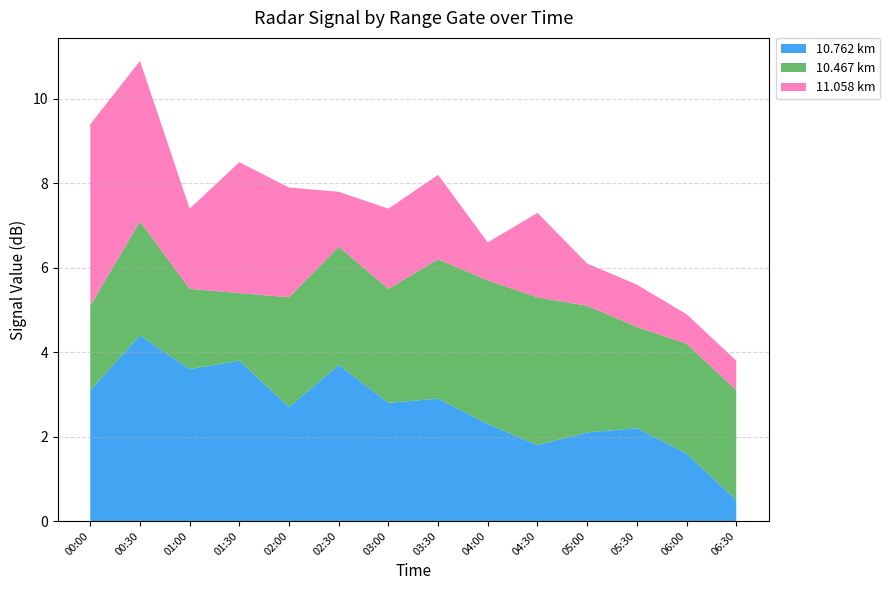

Reading right to left, extract all data points from this chart.

10.762 km: 2015/10/25 06:30=0.5	2015/10/25 06:00=1.6	2015/10/25 05:30=2.2	2015/10/25 05:00=2.1	2015/10/25 04:30=1.8	2015/10/25 04:00=2.3	2015/10/25 03:30=2.9	2015/10/25 03:00=2.8	2015/10/25 02:30=3.7	2015/10/25 02:00=2.7	2015/10/25 01:30=3.8	2015/10/25 01:00=3.6	2015/10/25 00:30=4.4	2015/10/25 00:00=3.1
10.467 km: 2015/10/25 06:30=2.6	2015/10/25 06:00=2.6	2015/10/25 05:30=2.4	2015/10/25 05:00=3.0	2015/10/25 04:30=3.5	2015/10/25 04:00=3.4	2015/10/25 03:30=3.3	2015/10/25 03:00=2.7	2015/10/25 02:30=2.8	2015/10/25 02:00=2.6	2015/10/25 01:30=1.6	2015/10/25 01:00=1.9	2015/10/25 00:30=2.7	2015/10/25 00:00=2.0
11.058 km: 2015/10/25 06:30=0.7	2015/10/25 06:00=0.7	2015/10/25 05:30=1.0	2015/10/25 05:00=1.0	2015/10/25 04:30=2.0	2015/10/25 04:00=0.9	2015/10/25 03:30=2.0	2015/10/25 03:00=1.9	2015/10/25 02:30=1.3	2015/10/25 02:00=2.6	2015/10/25 01:30=3.1	2015/10/25 01:00=1.9	2015/10/25 00:30=3.8	2015/10/25 00:00=4.3